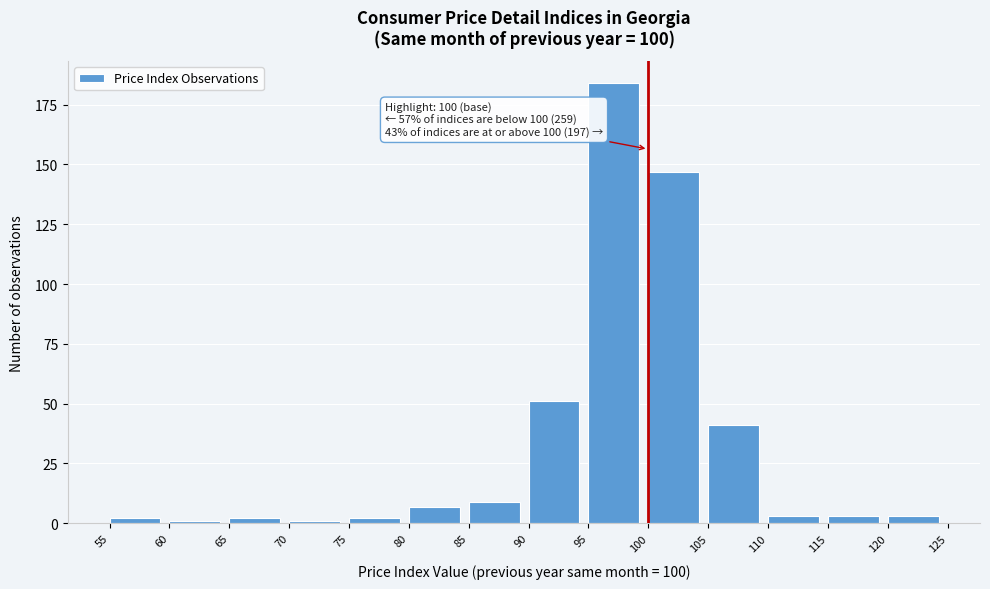

Which range on the x-axis has the tallest bar?

95 to 100